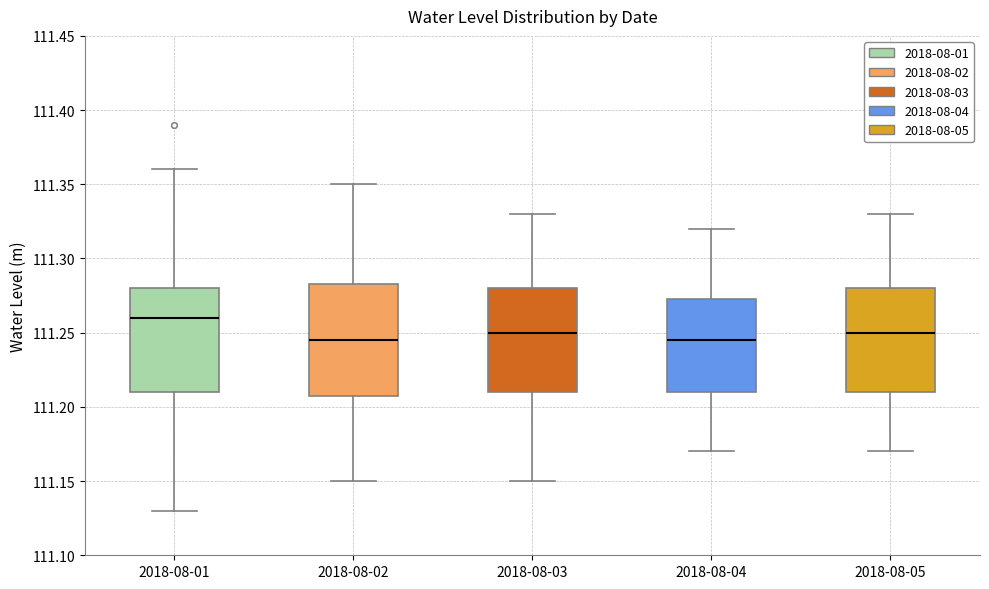

Reading left to right, transcribe this box plot: for each box, give where its median line is, the range the box spans, and where its two whiskers end, as read against the y-axis. The values are not printed on the chart, so give them approximately, as read against the axis.

2018-08-01: median 111.260, box 111.210 to 111.280, whiskers 111.130 to 111.360
2018-08-02: median 111.245, box 111.210 to 111.285, whiskers 111.150 to 111.350
2018-08-03: median 111.250, box 111.210 to 111.280, whiskers 111.150 to 111.330
2018-08-04: median 111.245, box 111.210 to 111.275, whiskers 111.170 to 111.320
2018-08-05: median 111.250, box 111.210 to 111.280, whiskers 111.170 to 111.330